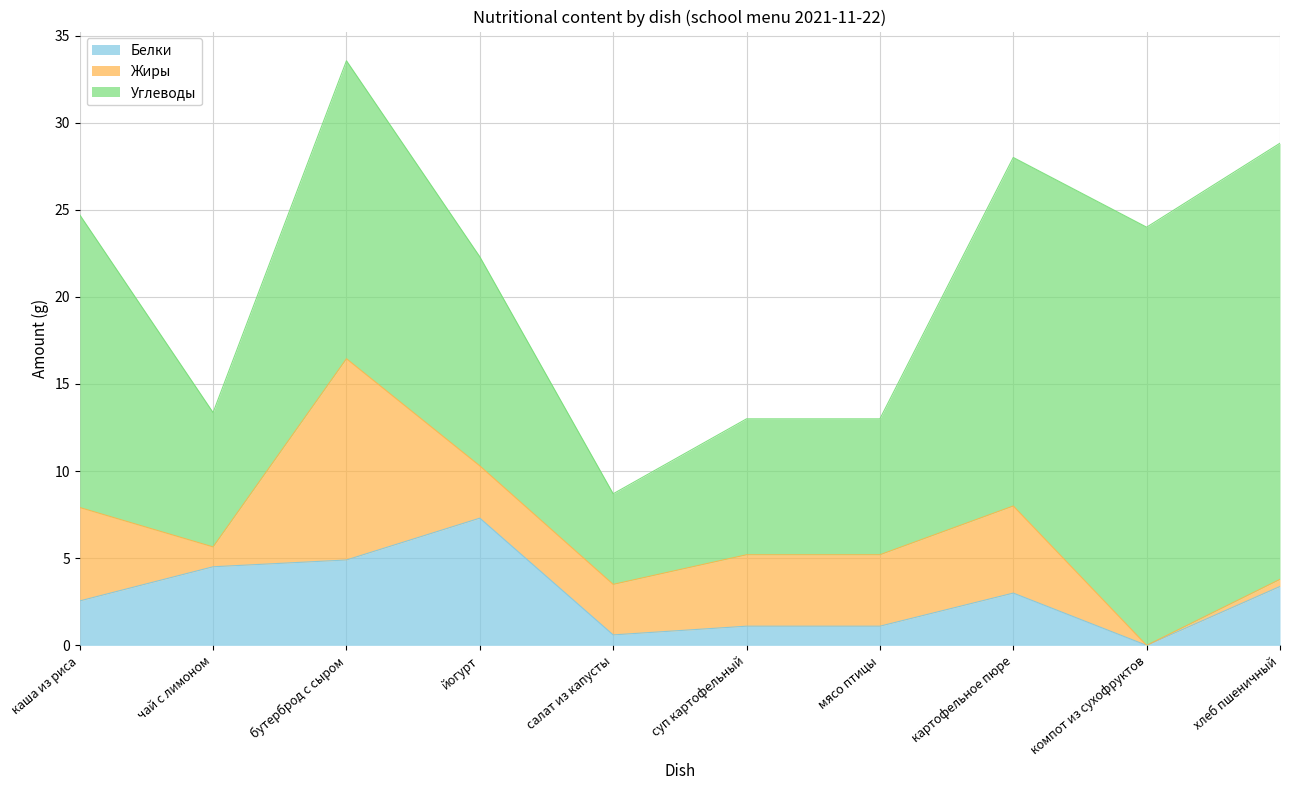

How many interior local peaks does the Жиры series have?

2